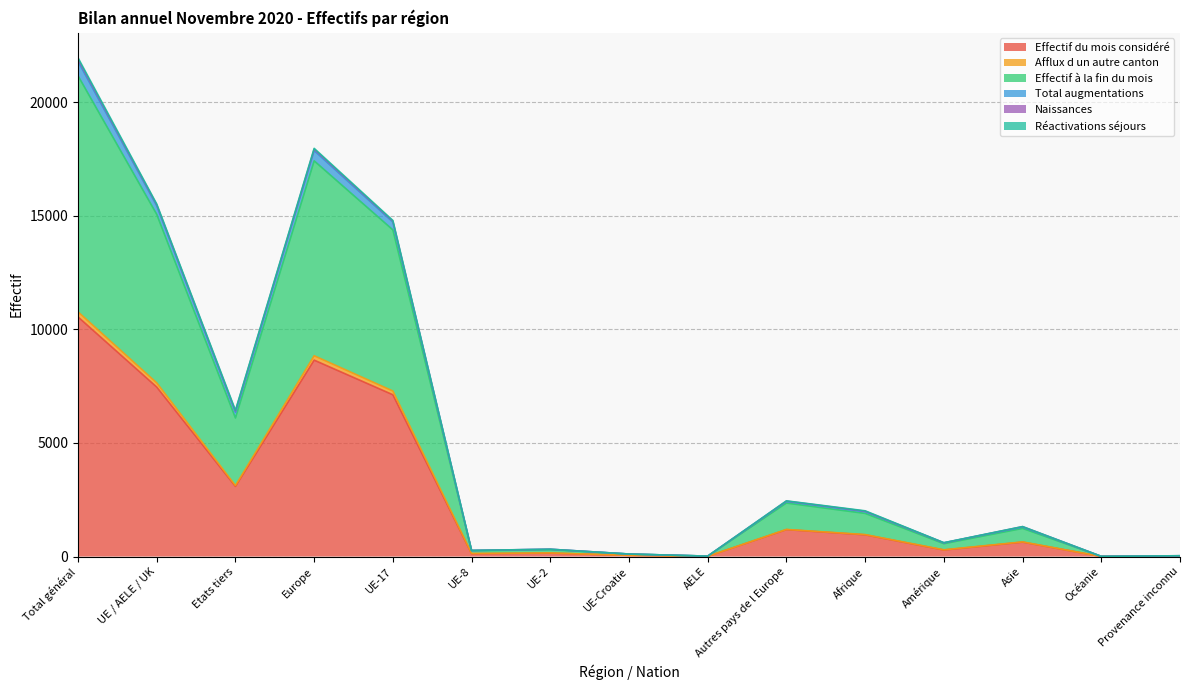

How many categories are shown in the chart?

15